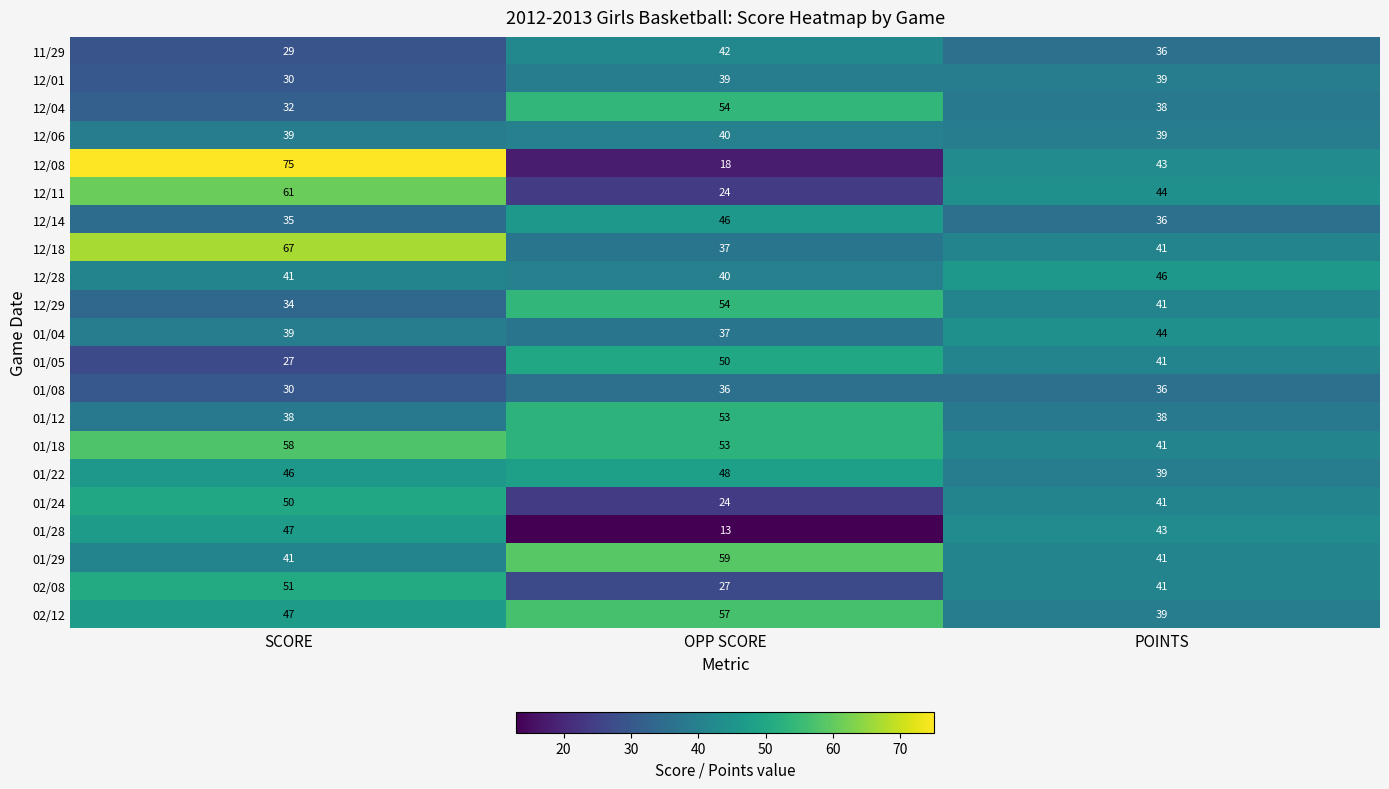

At how many categories does at least one series exceed 38?

3